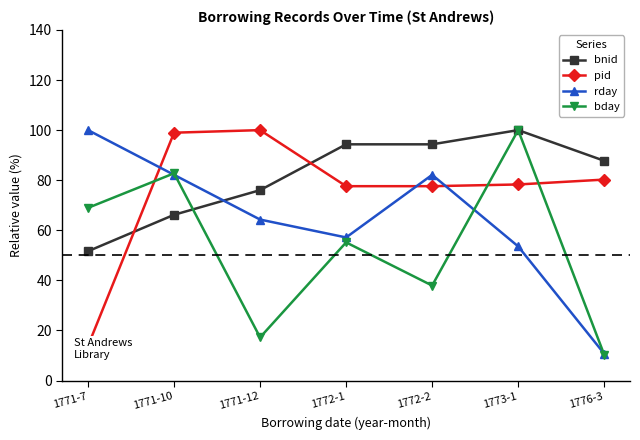

List the series in order of their peak value, highest first.

bnid, pid, rday, bday